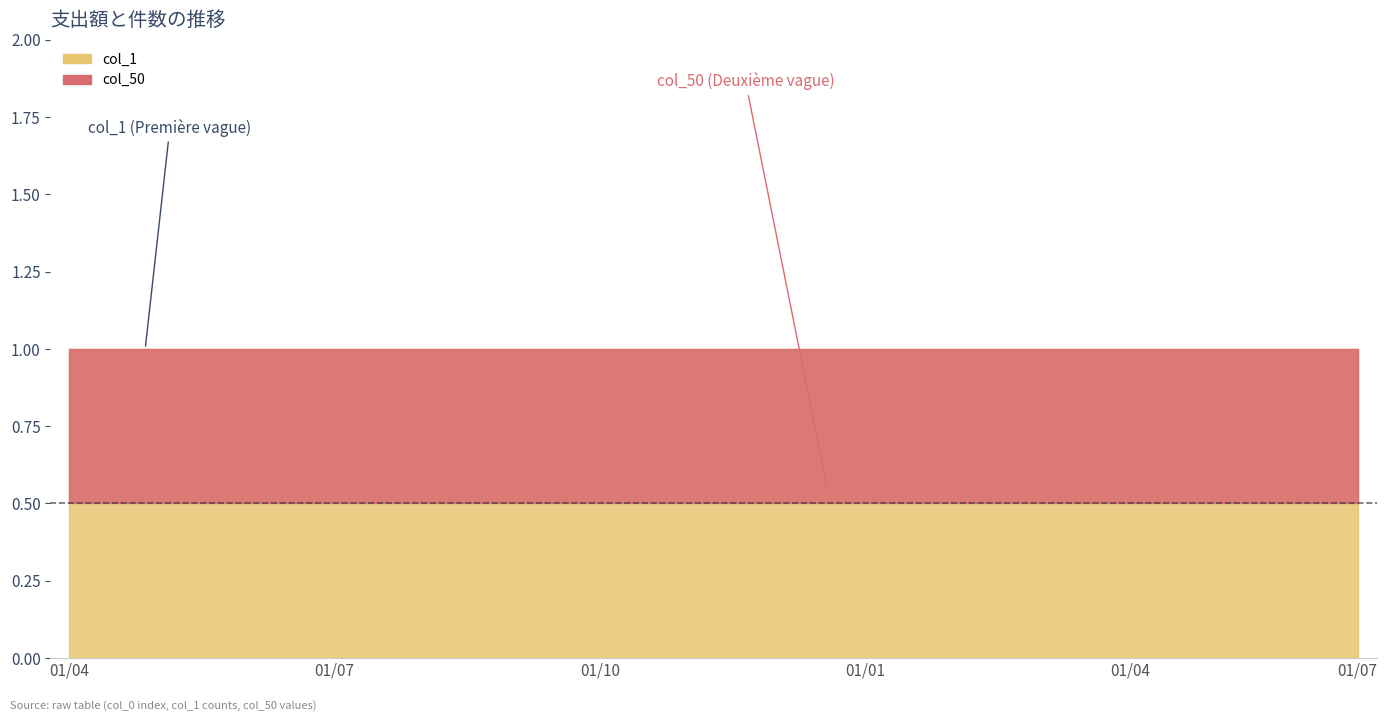

Which category has the lowest value across all series?

1